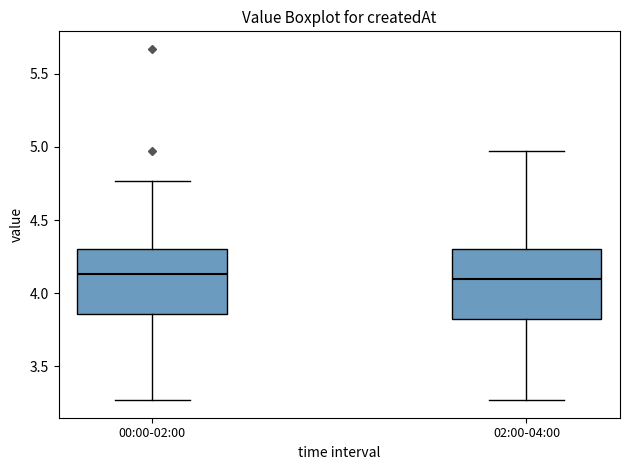

Reading left to right, read every box against the y-axis: the position of its median line, the range the box covers, and the ends of its whiskers. The values are not printed on the chart, so give them approximately, as read against the axis.

00:00-02:00: median 4.15, box 3.85 to 4.30, whiskers 3.25 to 4.75
02:00-04:00: median 4.10, box 3.80 to 4.30, whiskers 3.25 to 4.95